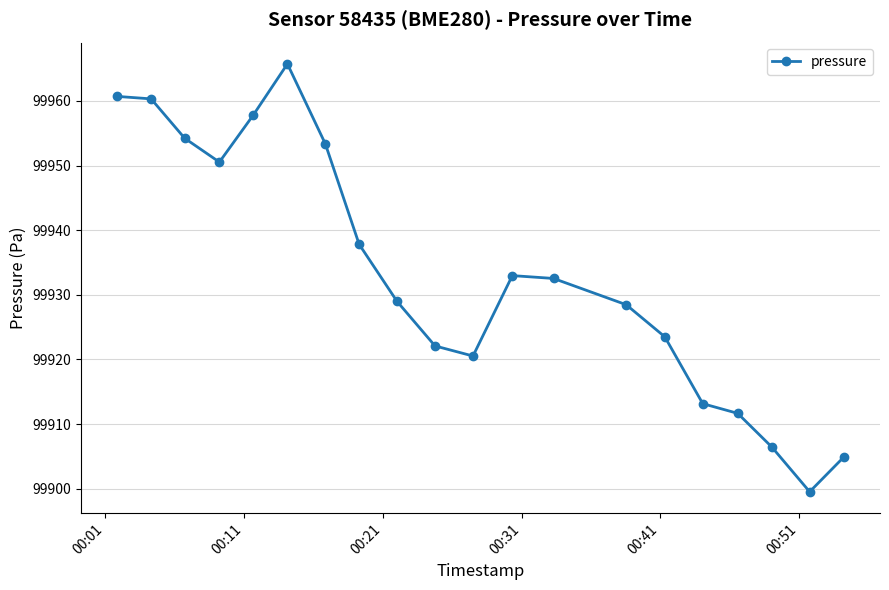

What is the value of the 15th point from the left?

99923.5